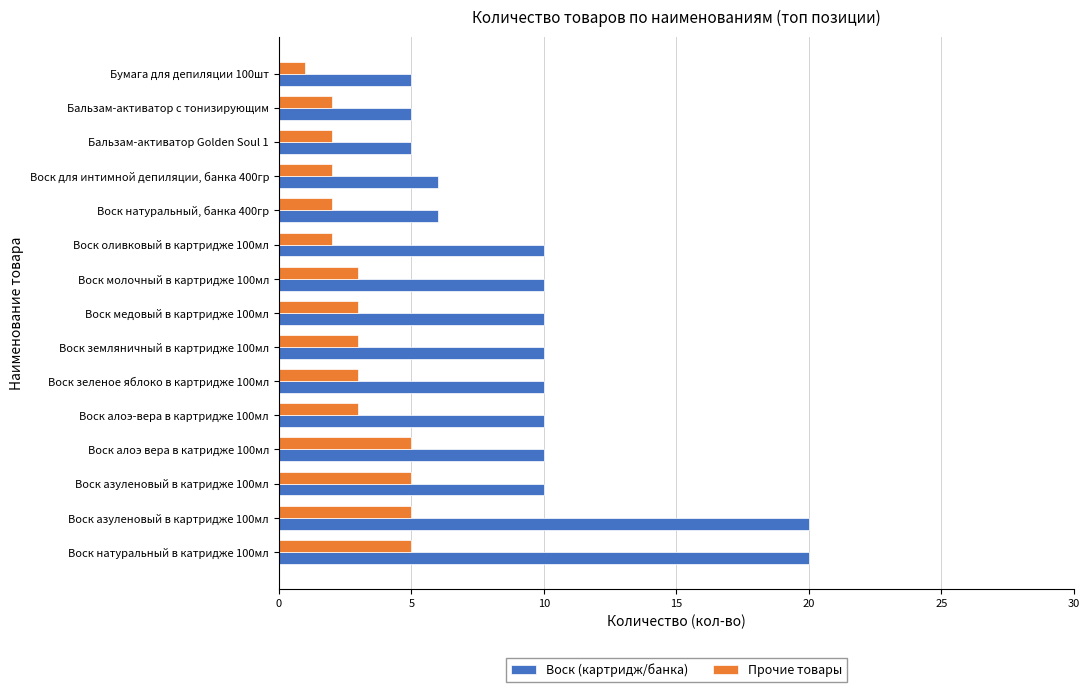

Which category has the lowest value across all series?

Бумага для депиляции 100шт